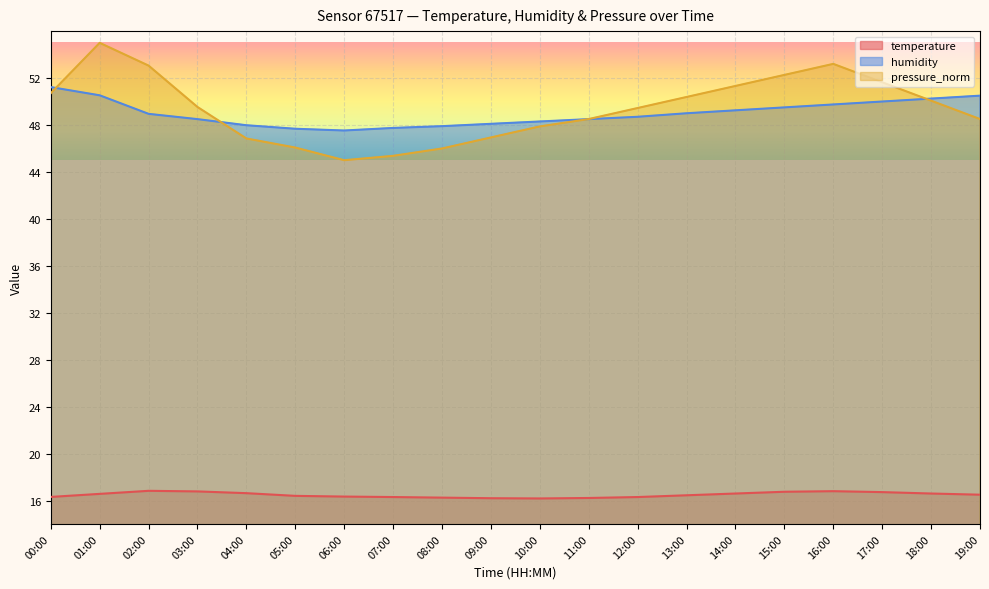

What are all the series names shown in the legend?

temperature, humidity, pressure_norm